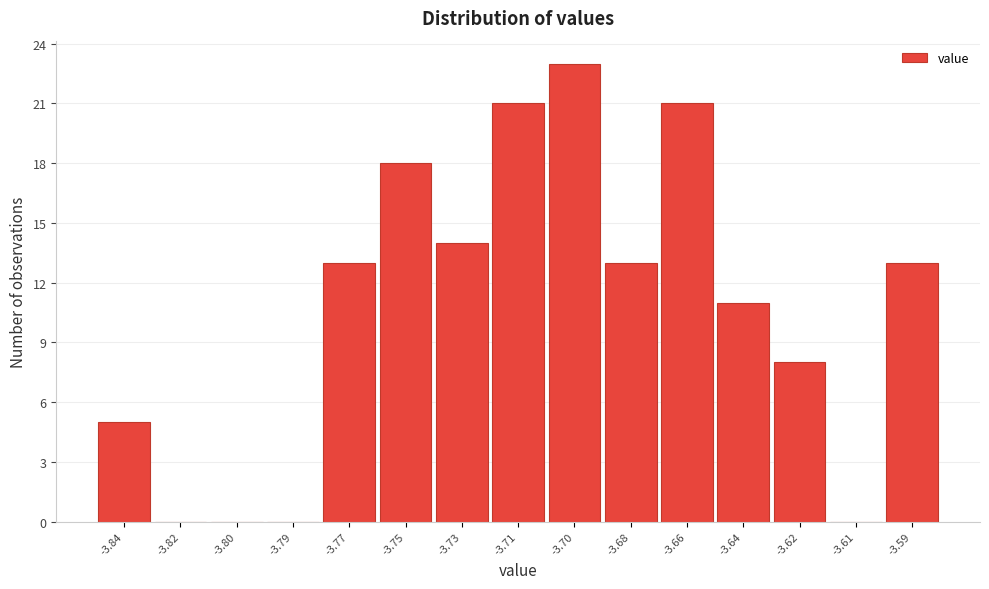

Reading right to left, what are all the values shown in this chart?

-3.59=13	-3.61=0	-3.62=8	-3.64=11	-3.66=21	-3.68=13	-3.70=23	-3.71=21	-3.73=14	-3.75=18	-3.77=13	-3.79=0	-3.80=0	-3.82=0	-3.84=5